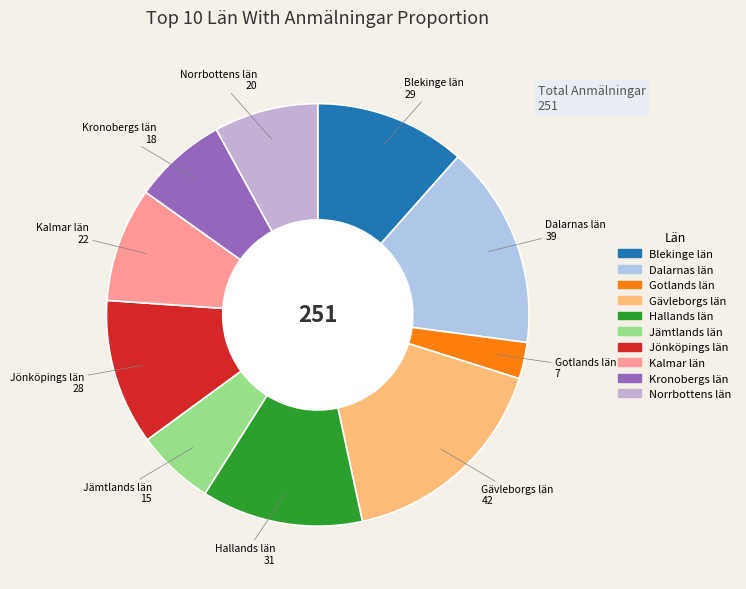

Is there any slice that represents more than half of the pie?

No